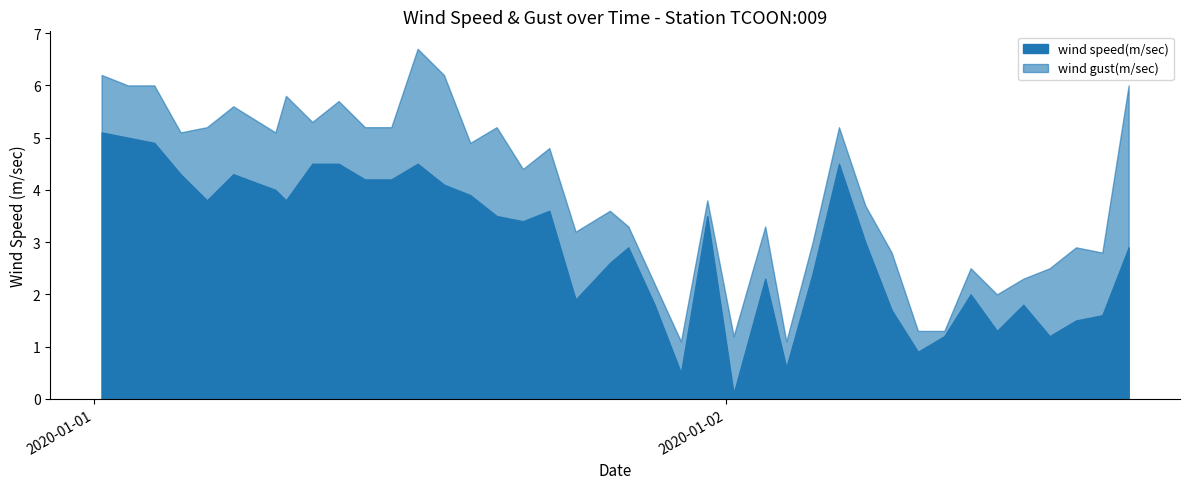

How many data points in wind speed(m/sec) are less than 3?

19